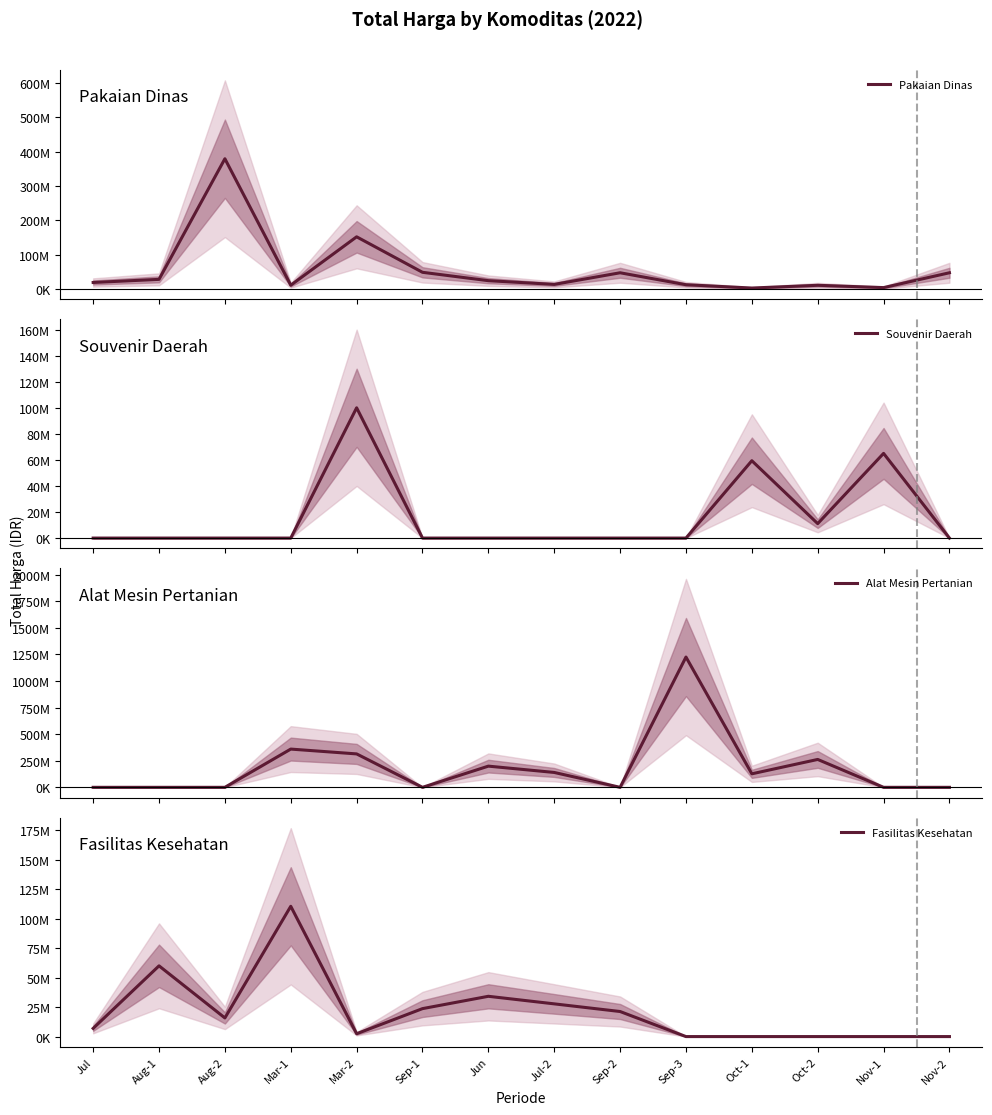

The Pakaian Dinas series shows 11086824 at Sep-2. True or false?

False